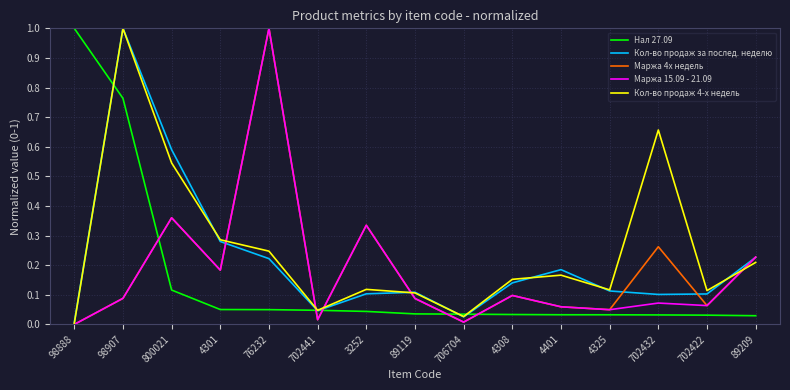

What is the difference between the maximum and second lowest values in the Нал 27.09 series?

1.0